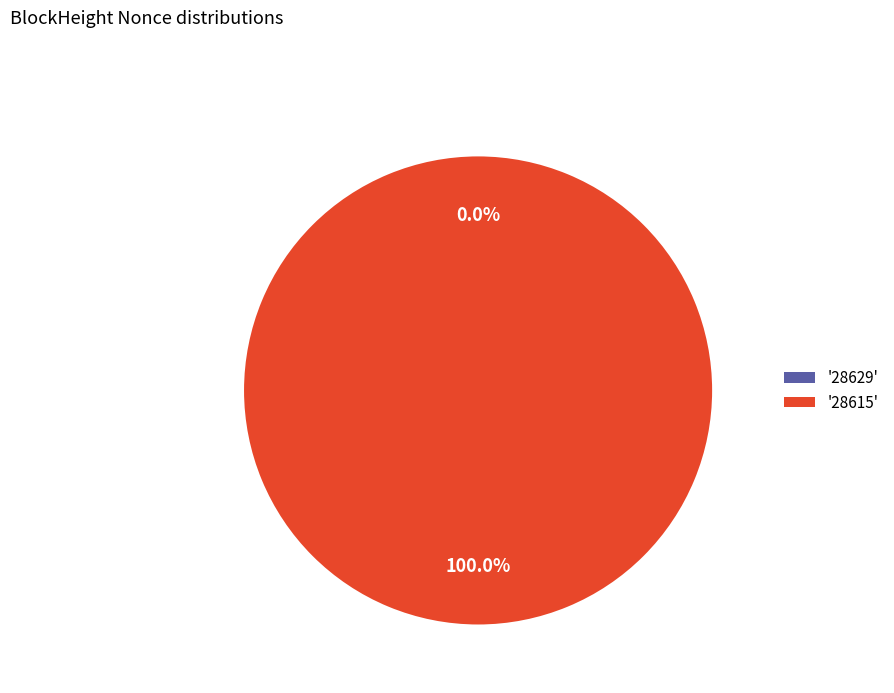

What portion of the pie excludes 28629?

100.0%